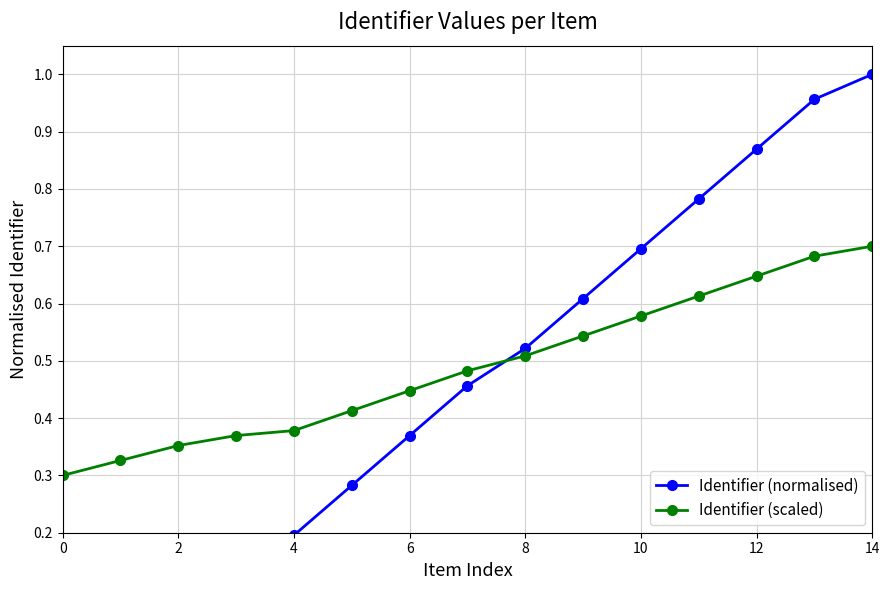

How many Identifier (scaled) values are between 0 and 1?

15